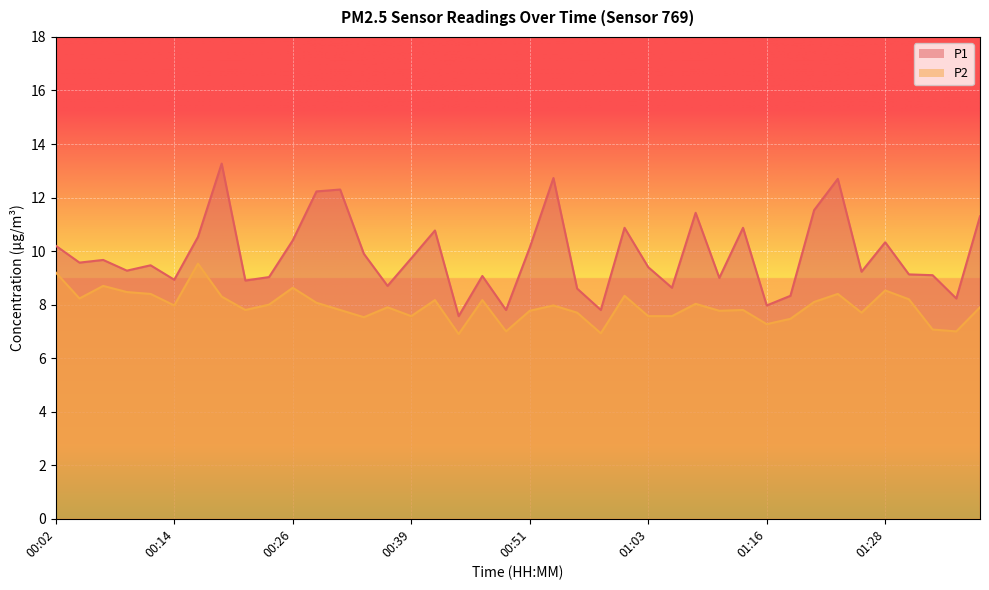

True or false: P1 and P2 cross at least once.

False